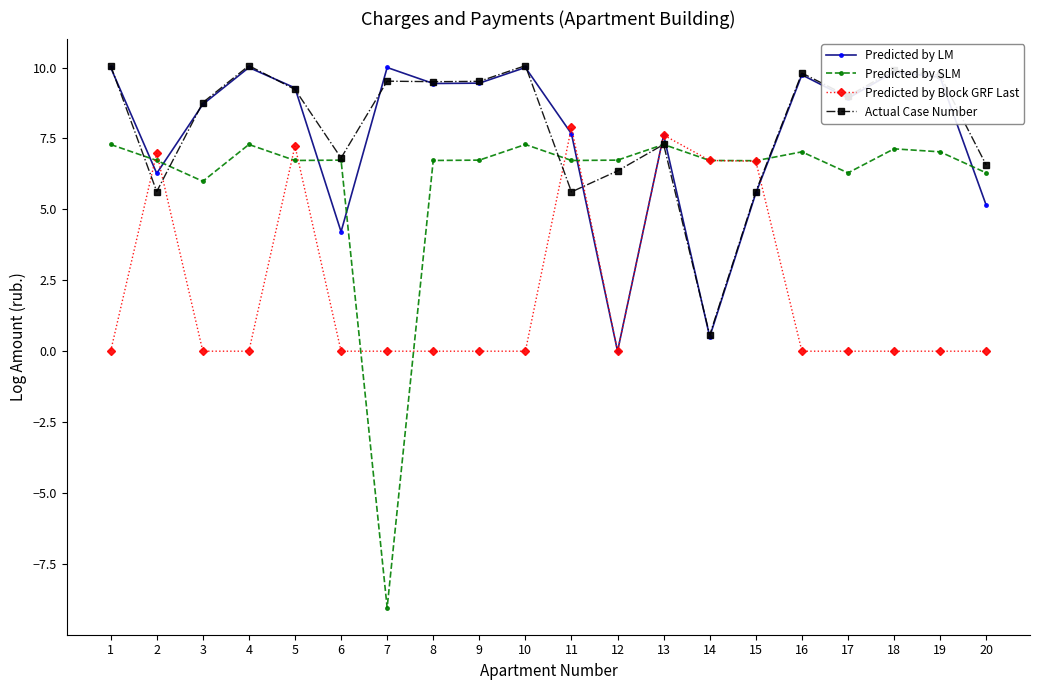

At which category does Predicted by LM reach its first local peak?

4